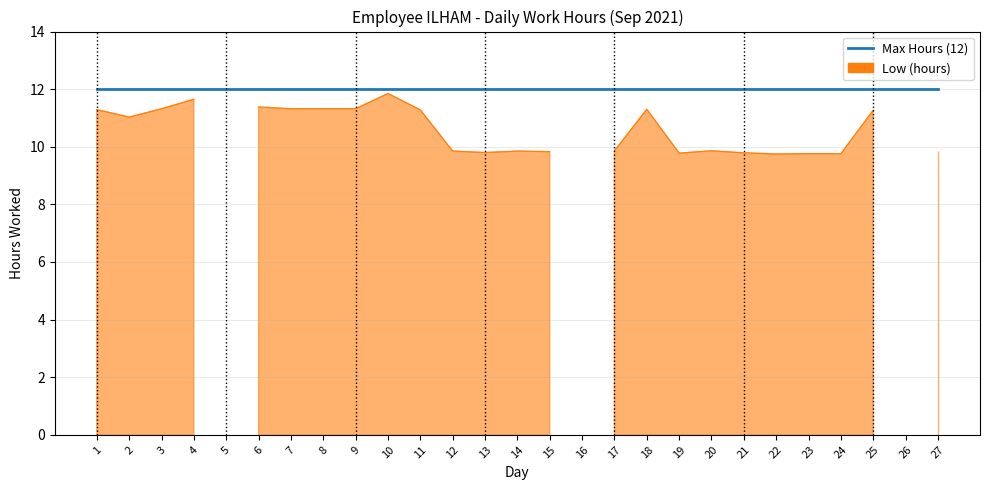

What is the difference between the values at 18 and 22?

1.6